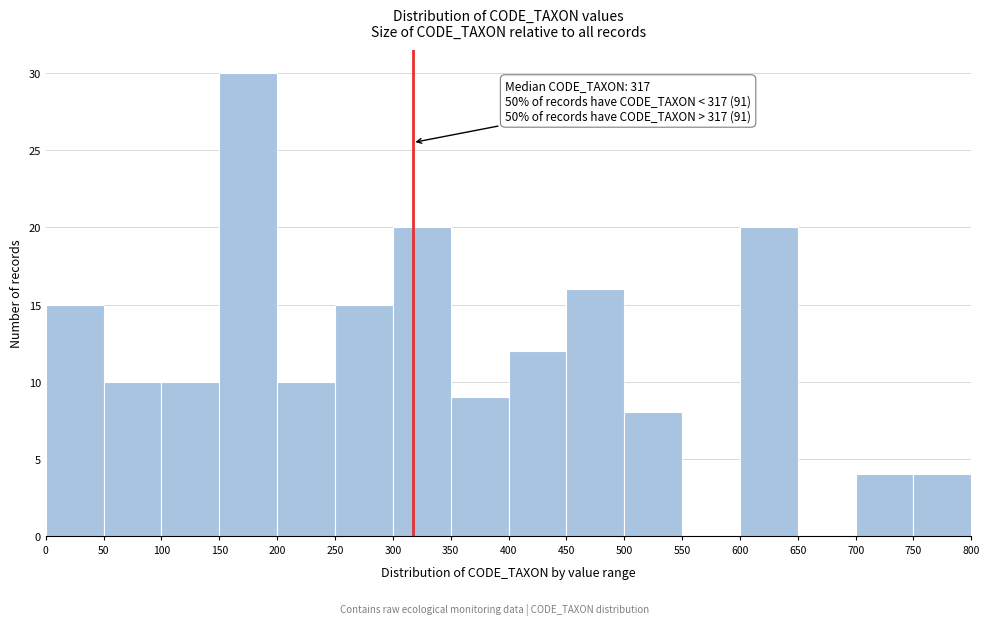

Over which range of the x-axis is the bar tallest?

150 to 200